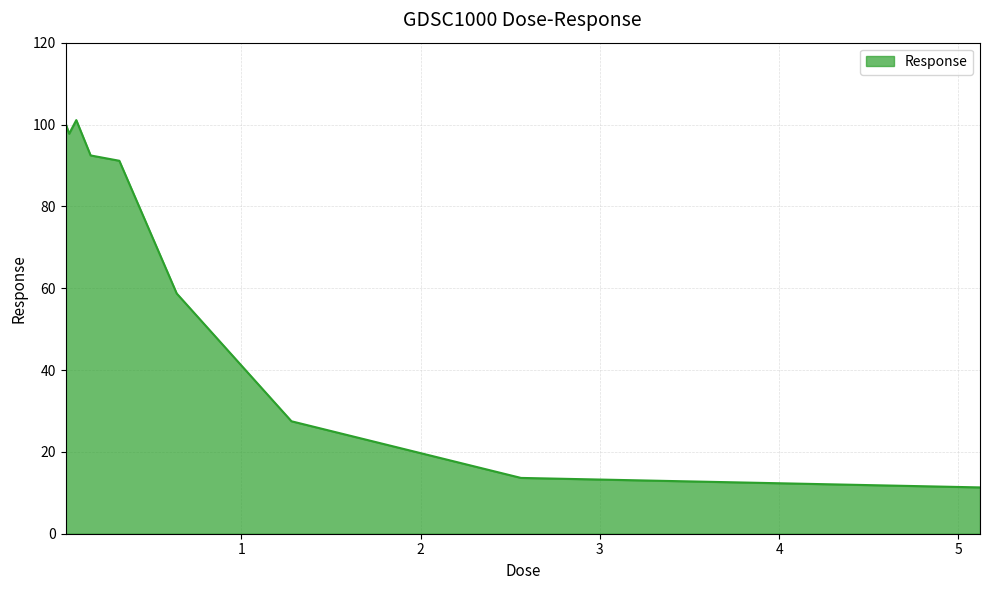

What is the difference between the maximum and minimum values?

89.8